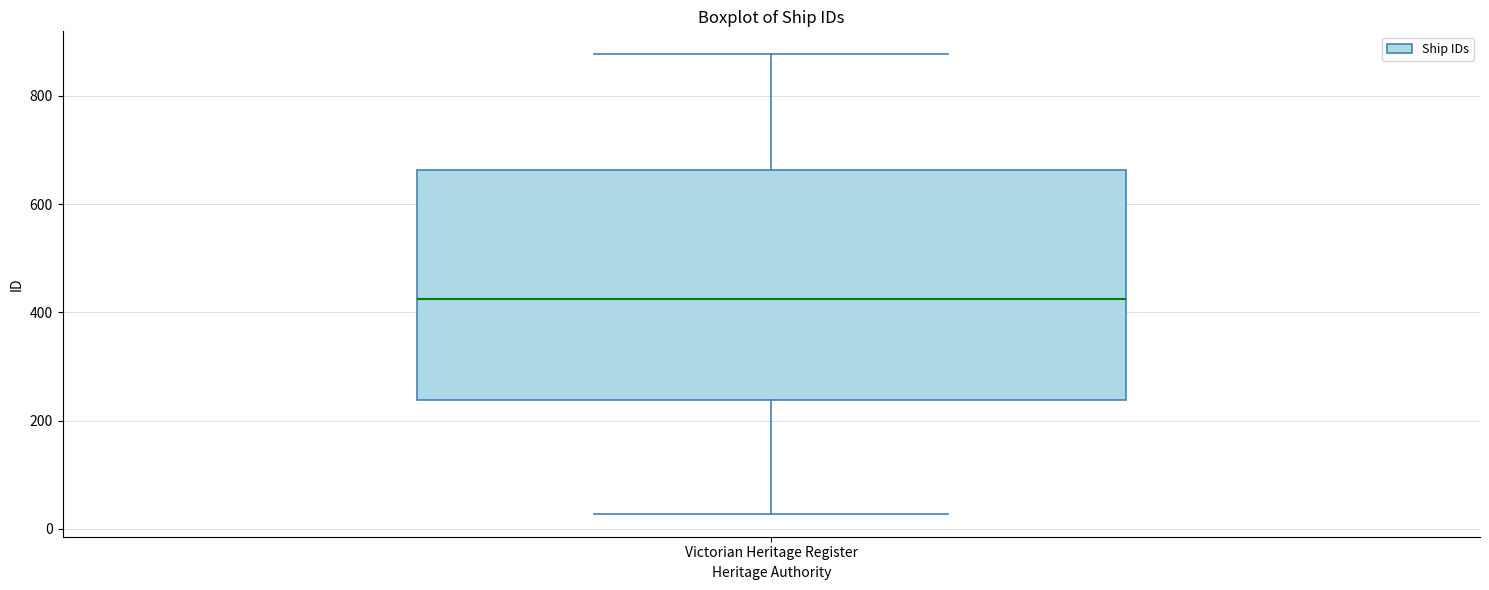

Transcribe this box plot: give where the median line is, the range the box spans, and where the two whiskers end, as read against the y-axis. The values are not printed on the chart, so give them approximately, as read against the axis.

median 420, box 240 to 660, whiskers 20 to 880